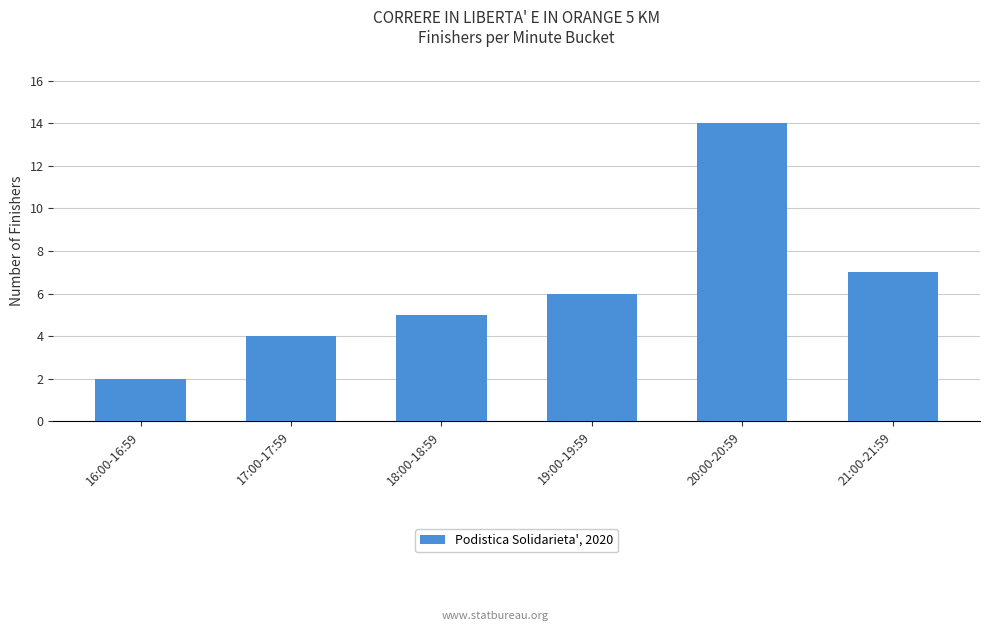

The value at 19:00-19:59 is 6. True or false?

True